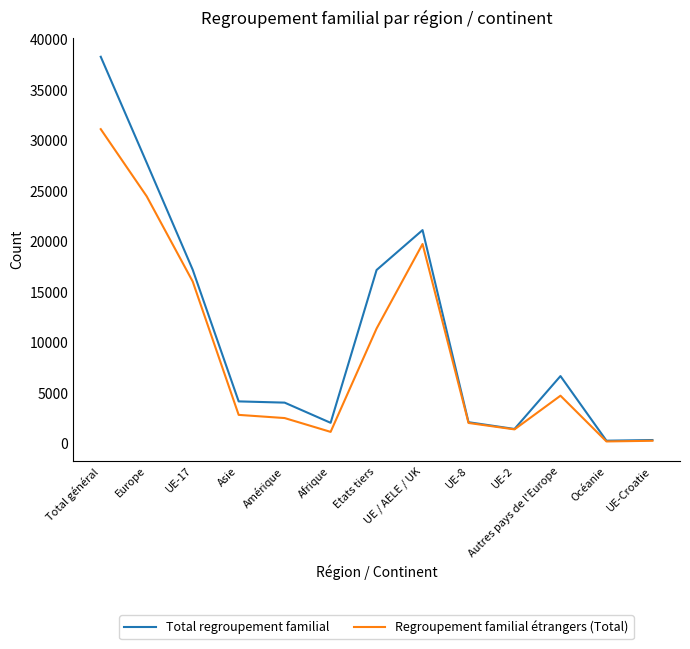

Which series changed the most between Asie and UE-2?

Total regroupement familial